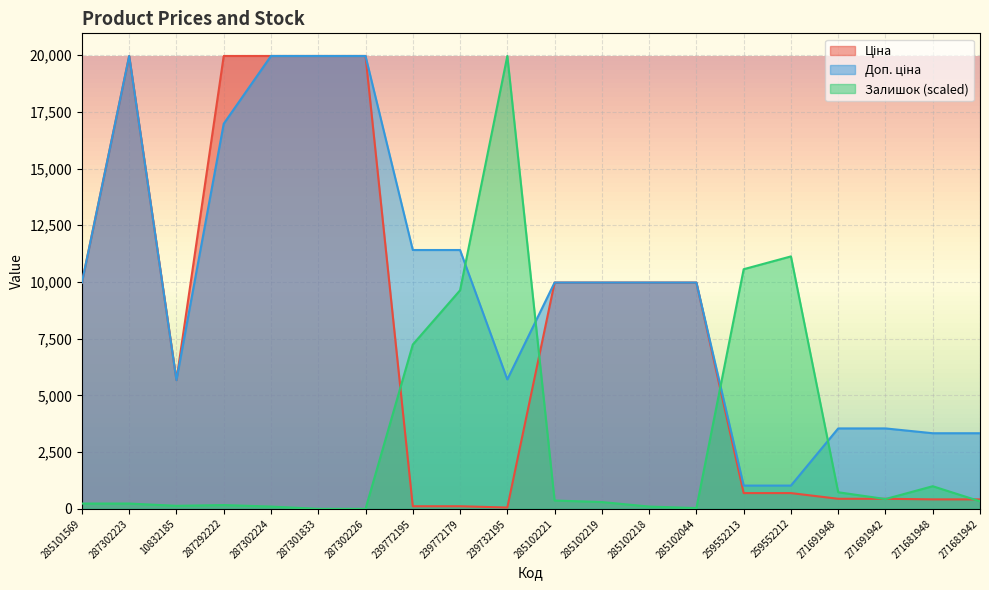

How many interior local peaks does the Доп. ціна series have?

1